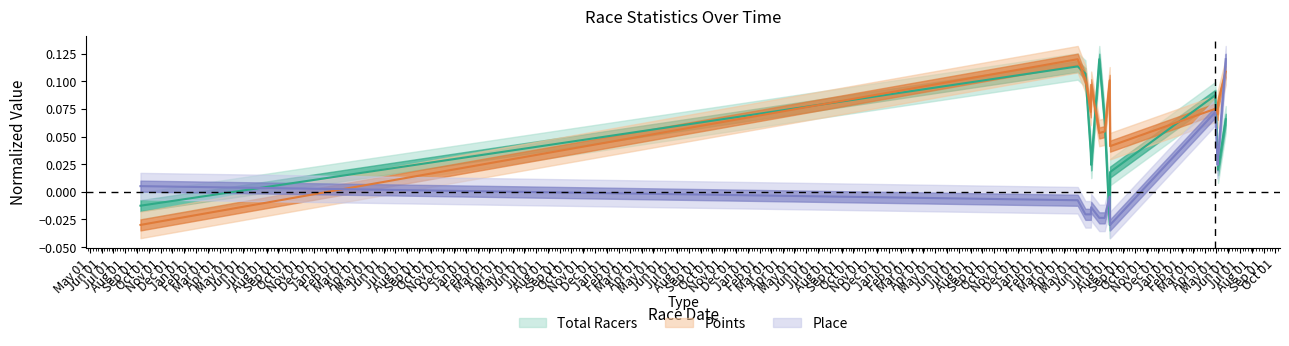

What are all the series names shown in the legend?

total_racers, points, place